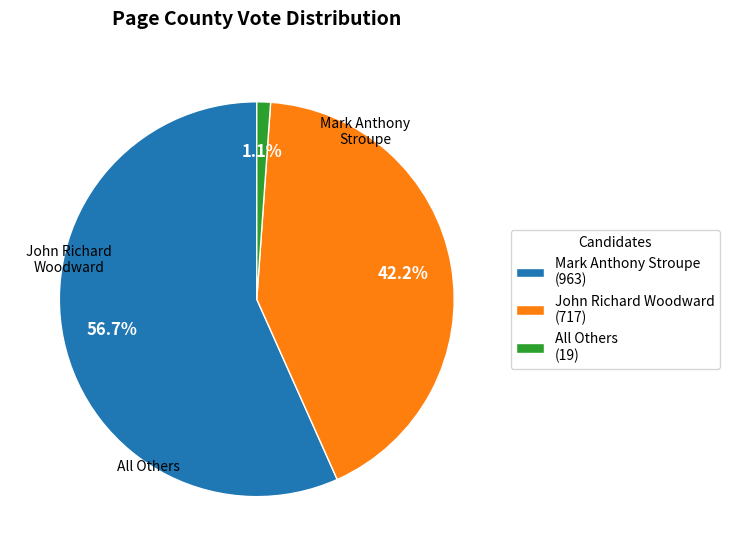

What is the majority slice?

Mark Anthony Stroupe